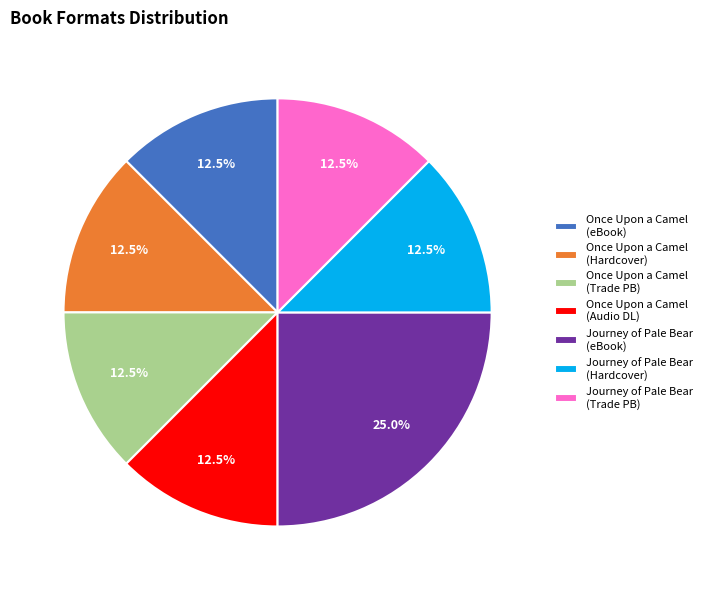

Is there a majority slice in this chart?

No